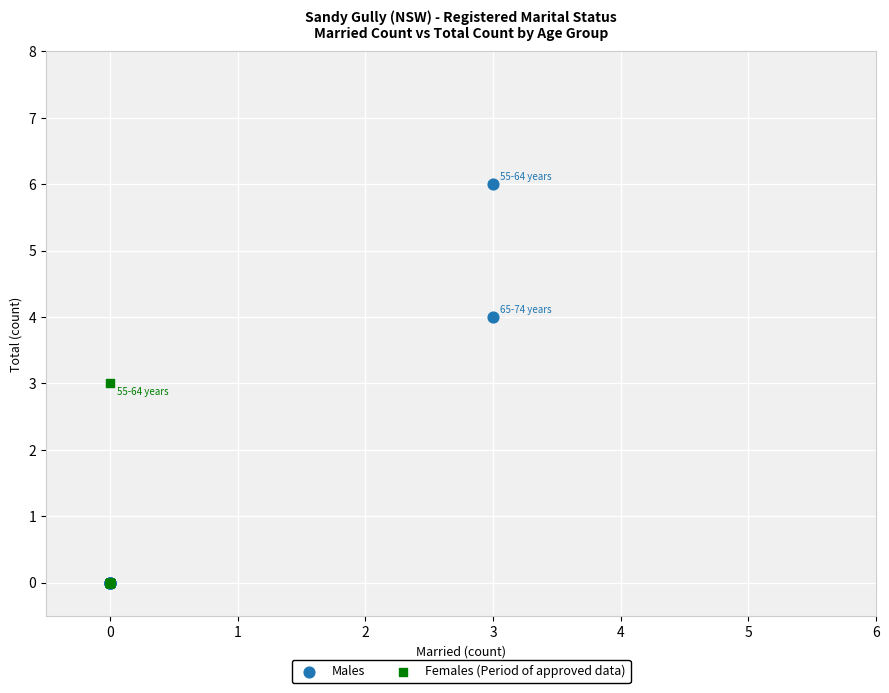

Which series reaches the maximum Y coordinate?

Males